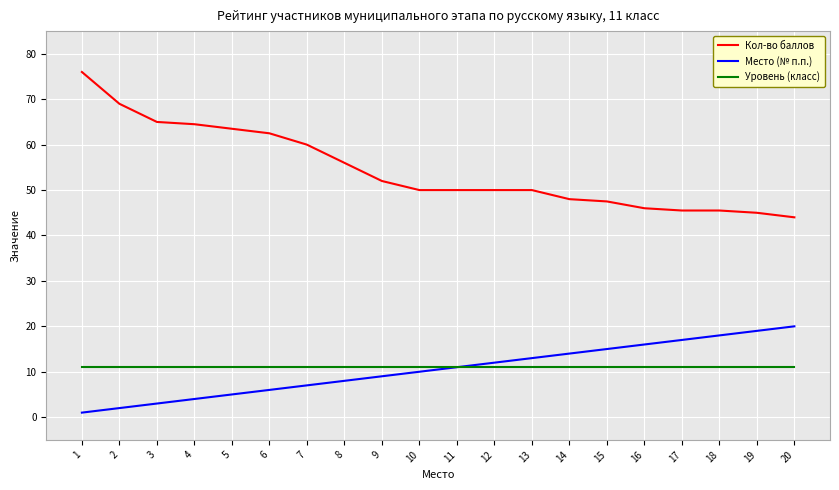

True or false: Место (№ п.п.) has more than 0 points higher than both neighbors.

False